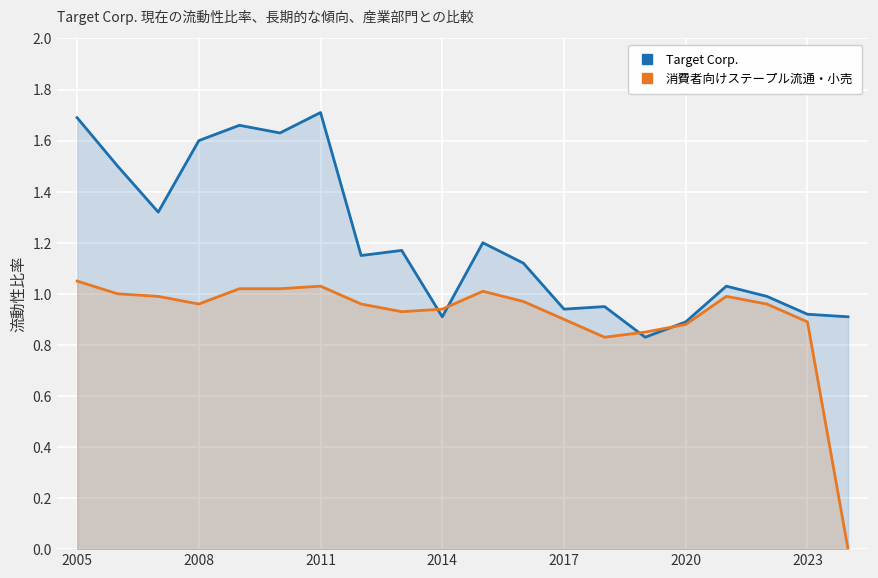

Which series has the largest total across all categories?

Target Corp.